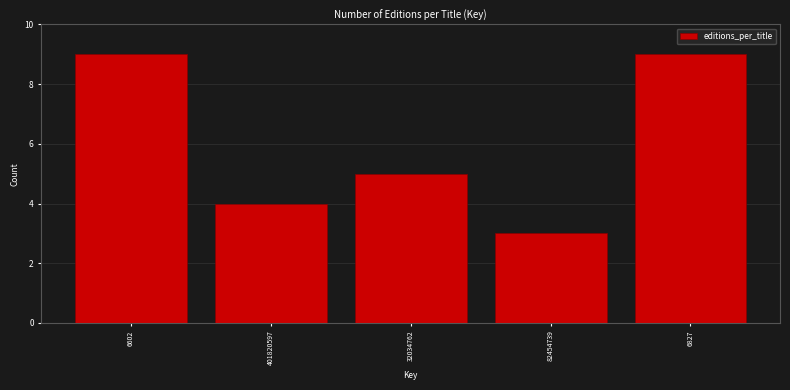

Reading right to left, list all the values displayed in this chart.

6827=9	82454739=3	32034762=5	401820597=4	6602=9